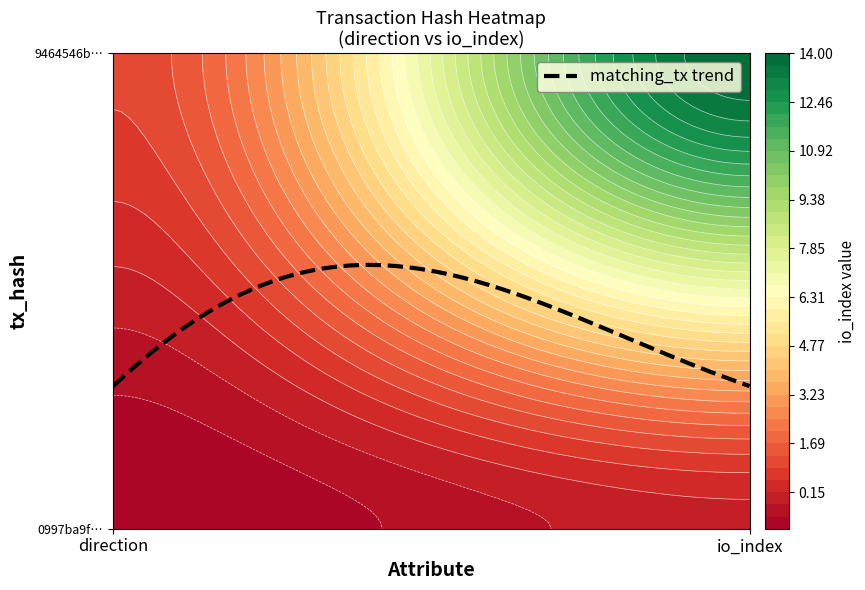

What is the difference between the maximum and minimum values in the 9464546ba41d8bae3700ac8384d79cdc42e9bfd series?

13